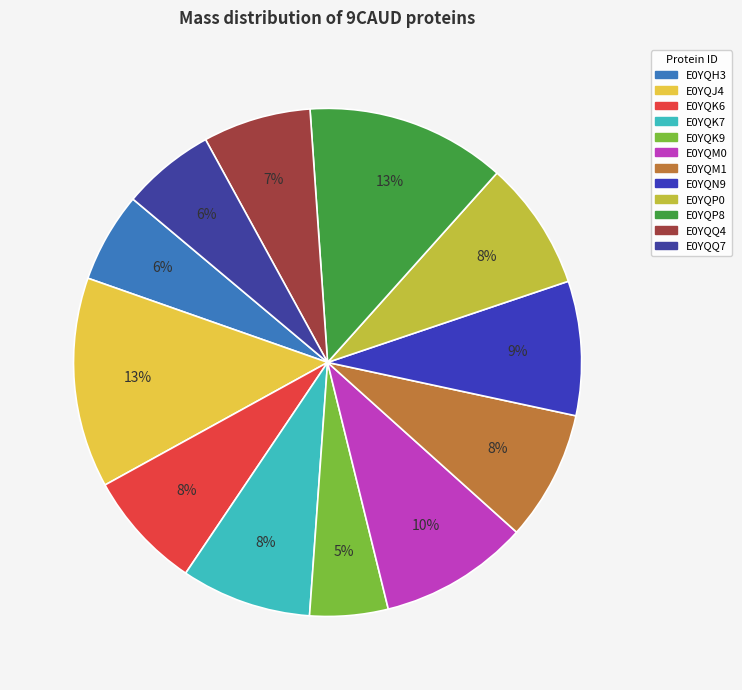

Count the number of slices in the pie.

12